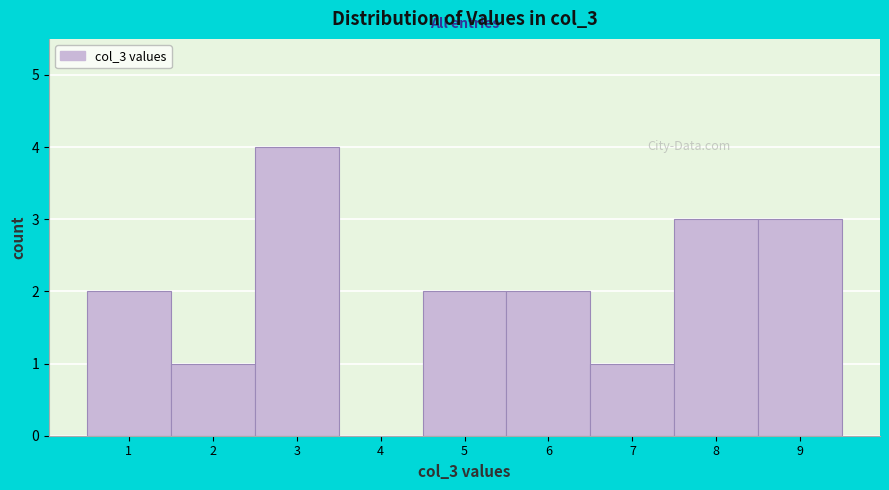

Which range on the x-axis has the tallest bar?

2.5 to 3.5